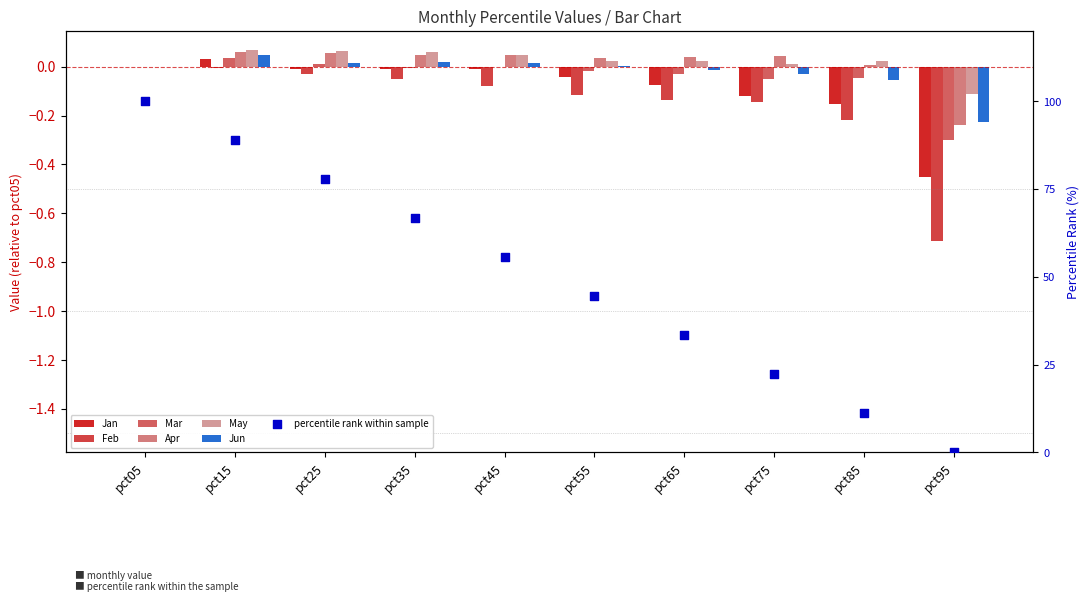

Which series has the widest spread of Y values?

Feb